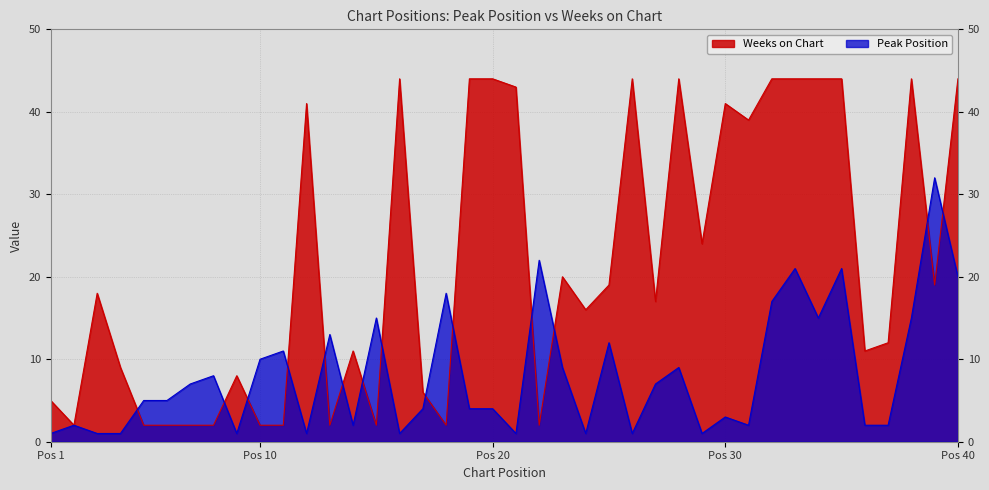

Which has a higher value, 3 or 15?

15